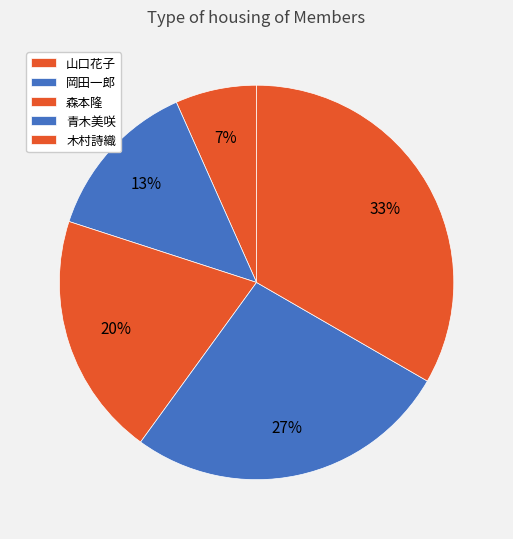

How many slices are in this pie chart?

5